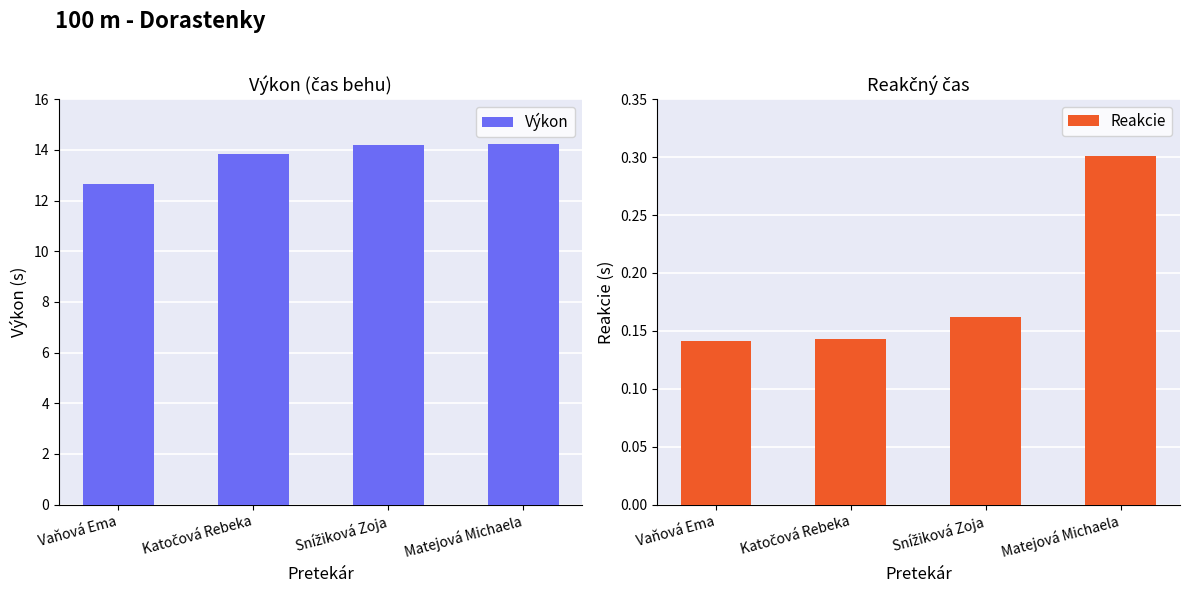

Rank the categories by Reakcie value from lowest to highest.

Vaňová Ema, Katočová Rebeka, Snížiková Zoja, Matejová Michaela